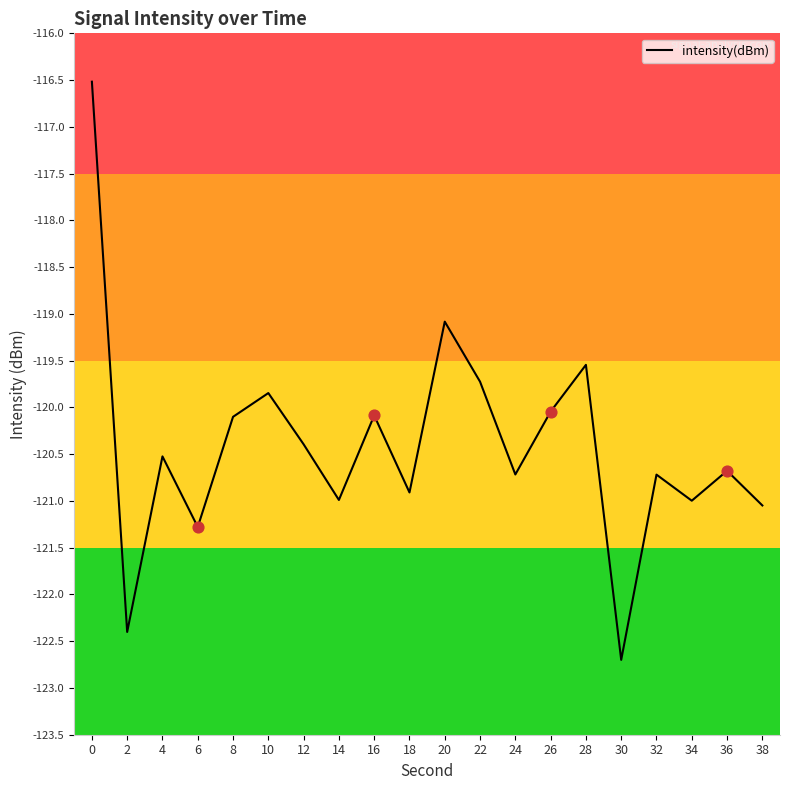

What is the change in value from 8 to 12?

-0.3